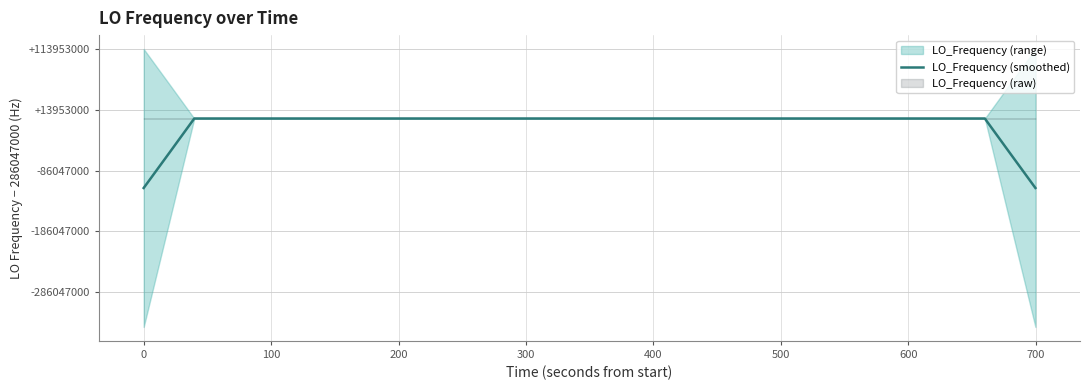

True or false: the data shows 286046998.5 at 600.

True